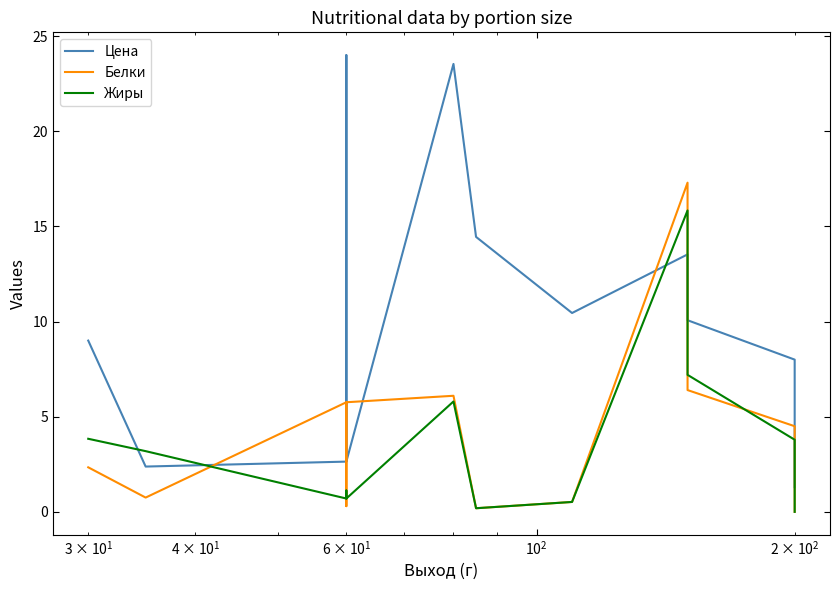

Which series has the largest total across all categories?

Цена